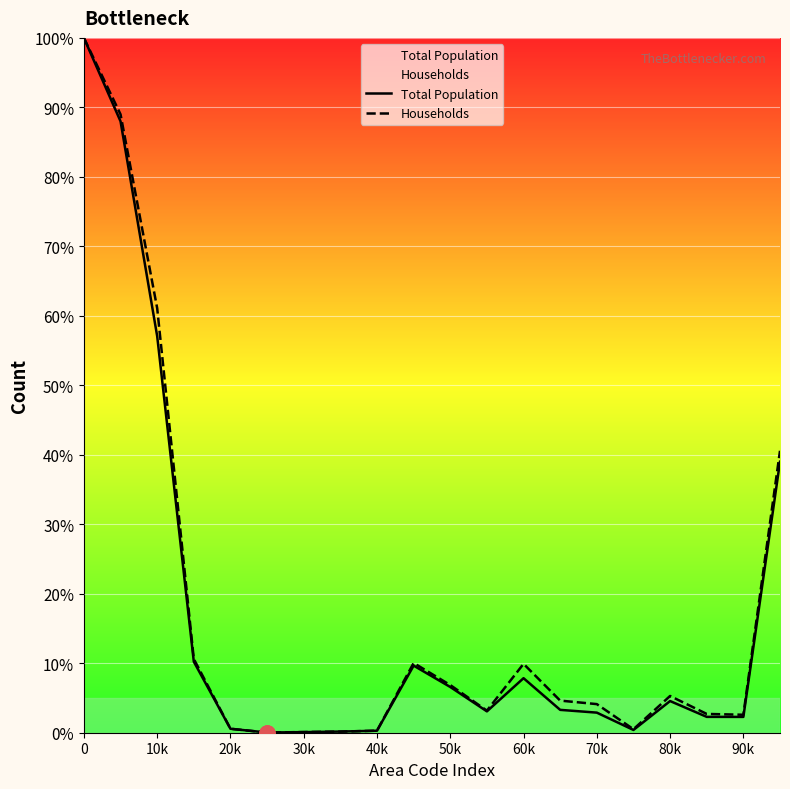

At how many categories does at least one series exceed 92?

1